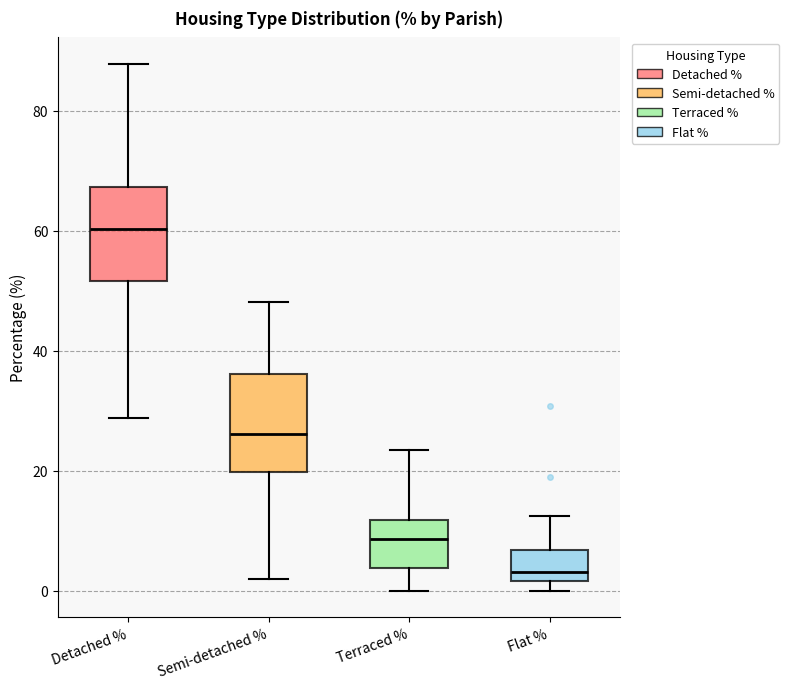

Which box's median line is the highest?

Detached %